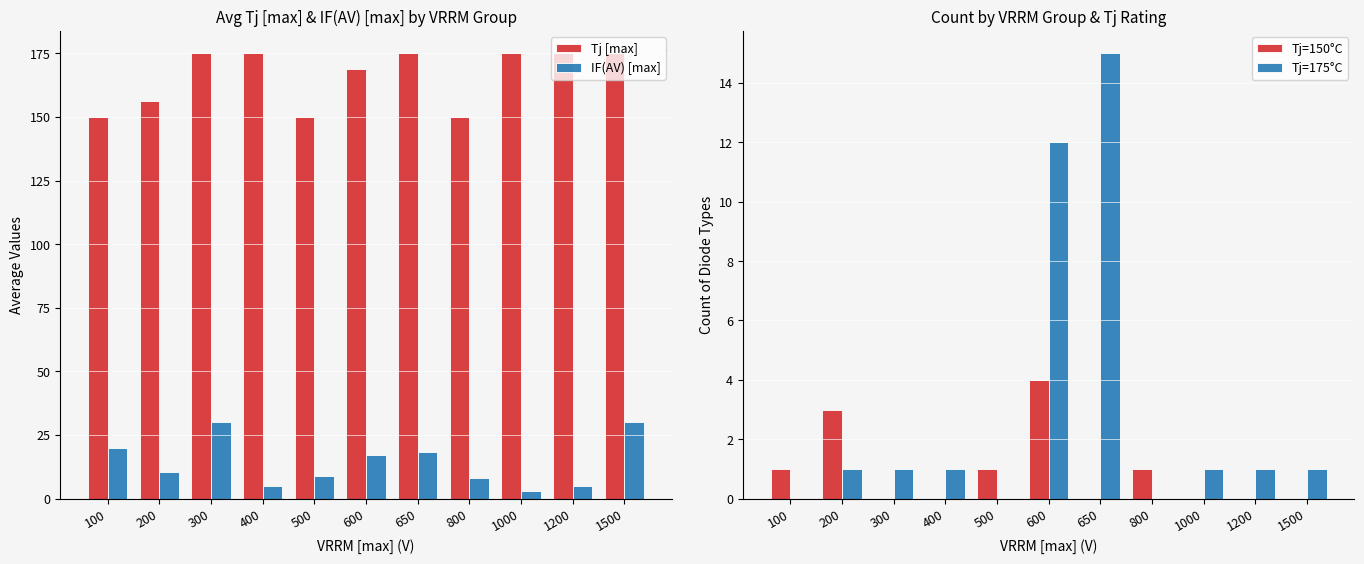

At which label is Tj=175°C closest to 7?

600